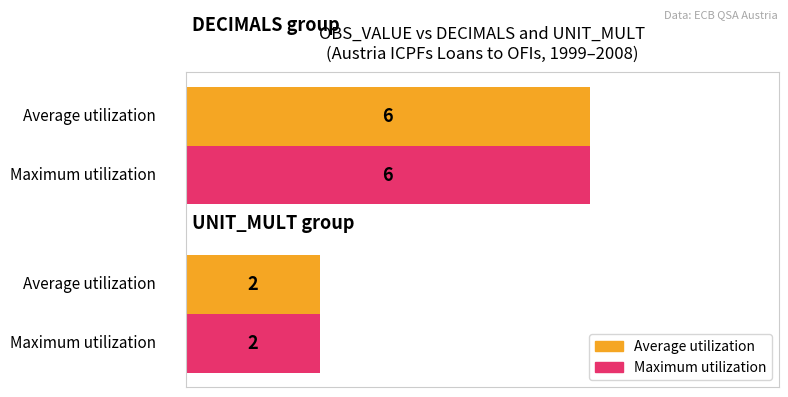

What are all the series names shown in the legend?

Average utilization, Maximum utilization